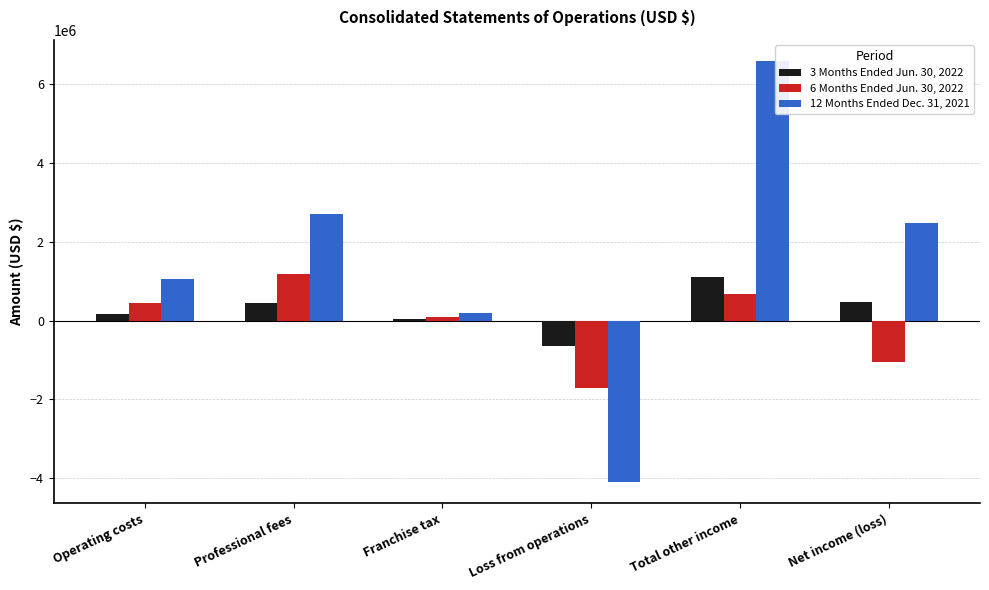

At which category is the sum across all series the highest?

Total other income